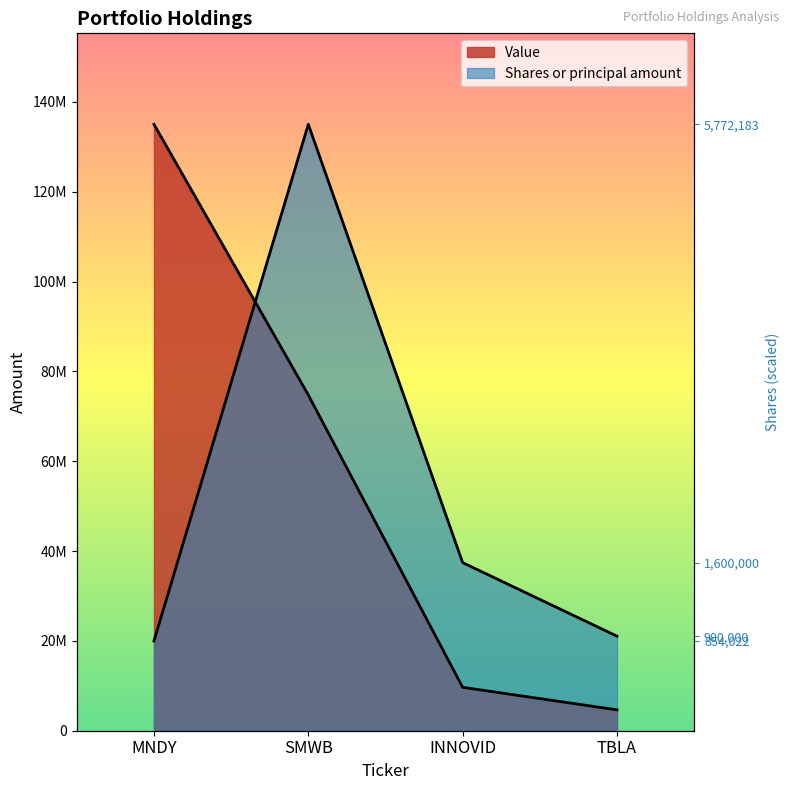

Rank the categories by Shares or principal amount value from lowest to highest.

MNDY, TBLA, INNOVID, SMWB